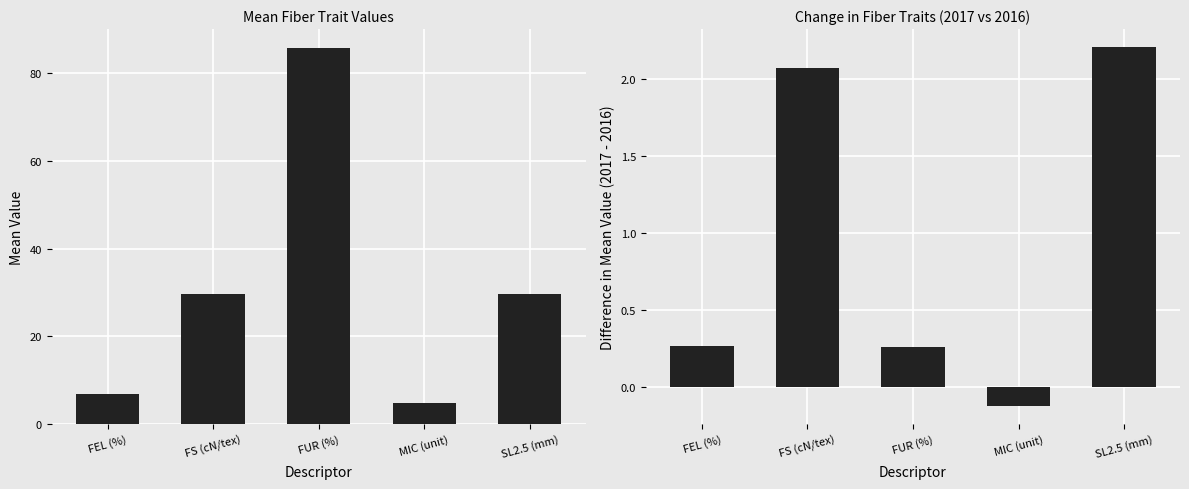

List the series in order of their overall mean, highest first.

Mean Value, 2017 - 2016 Mean Difference